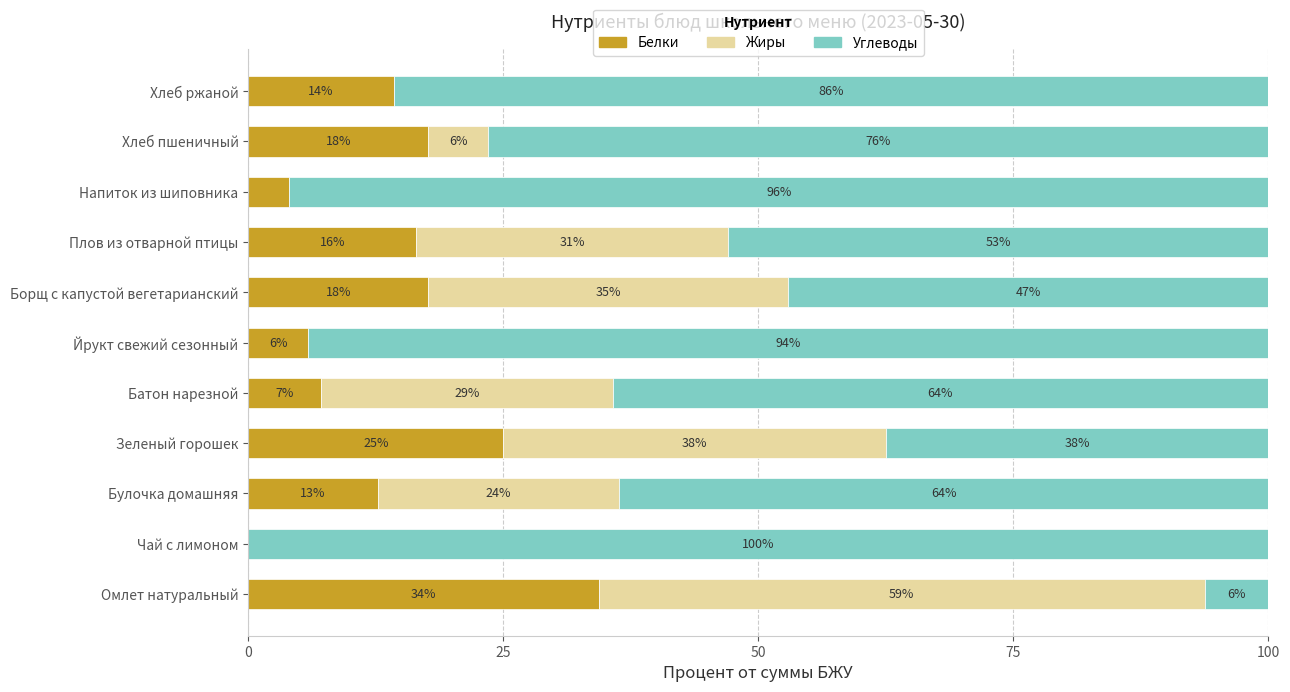

What are all the series names shown in the legend?

Белки, Жиры, Углеводы